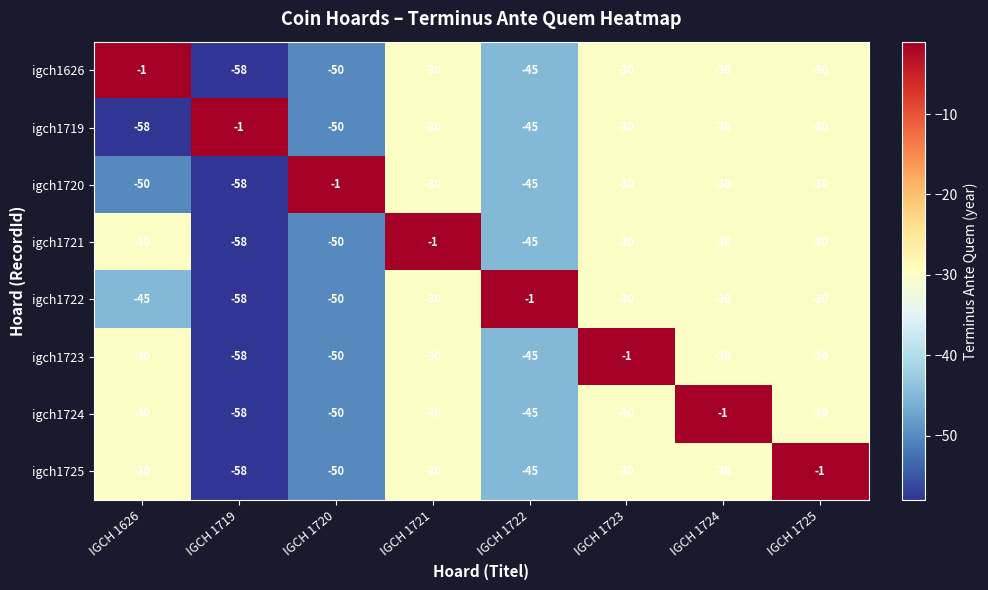

What is the lowest value of the igch1723 series?

-58